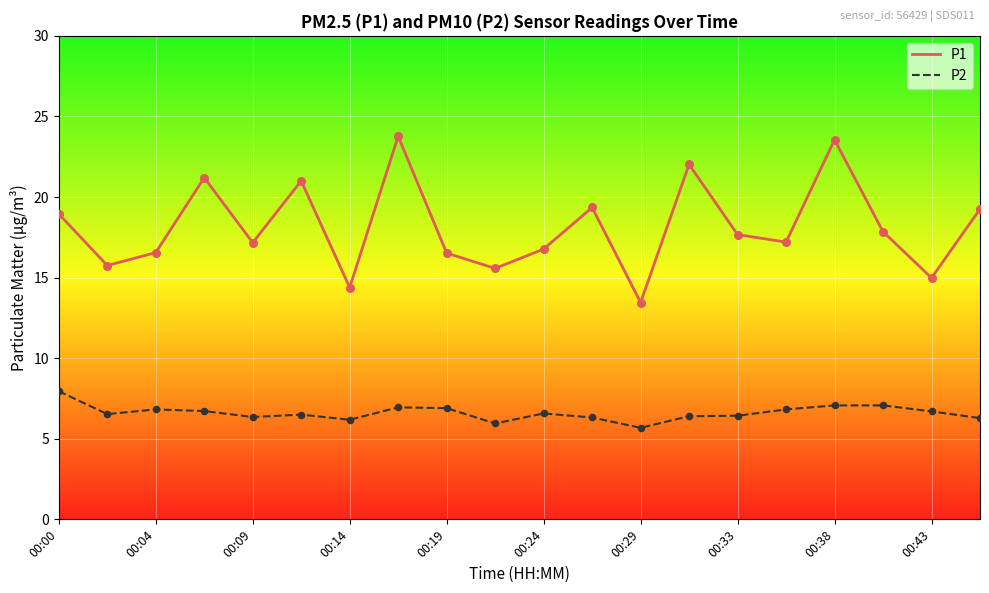

Which series has the largest total across all categories?

P1